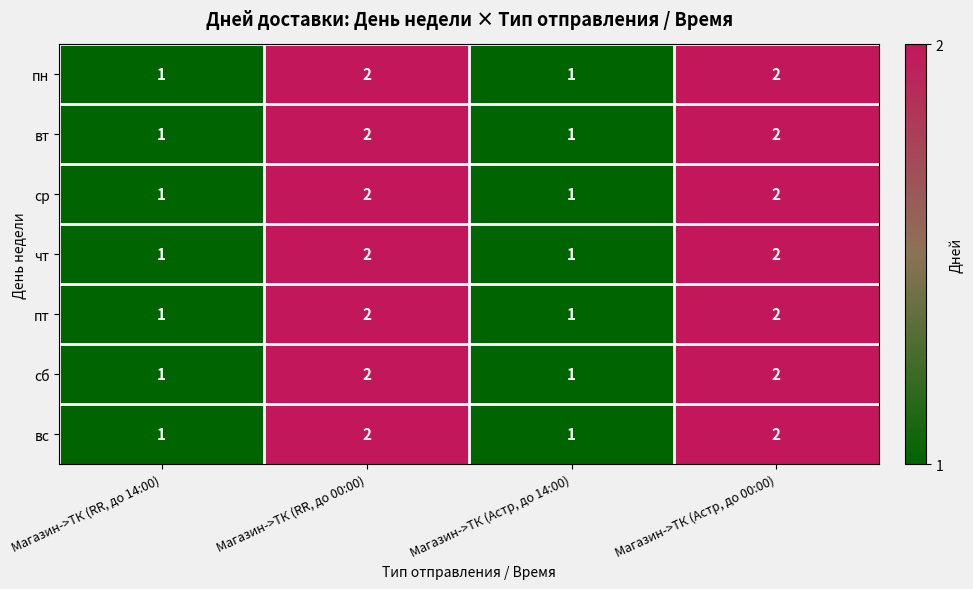

What is the greatest value displayed?

2